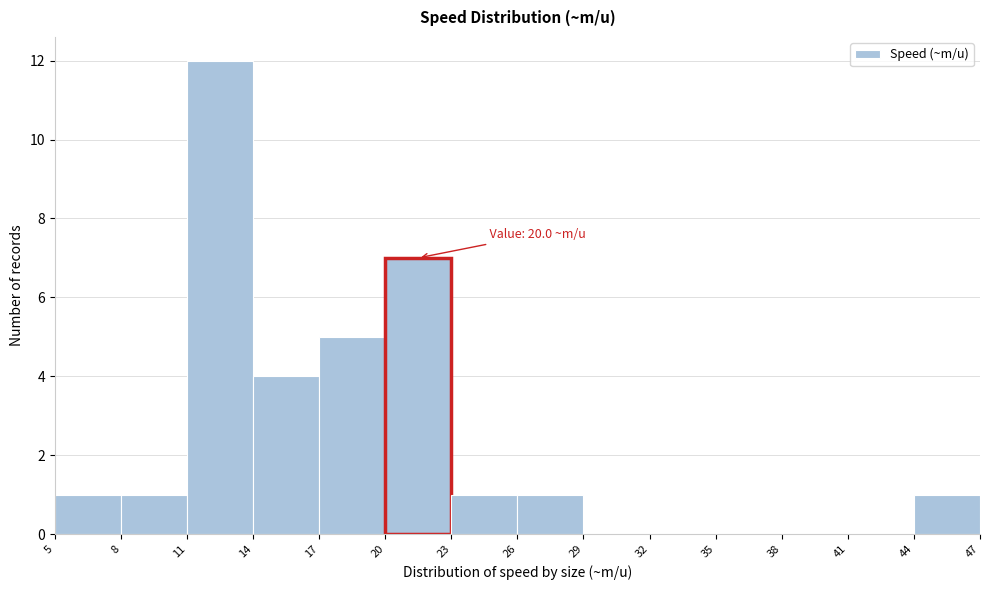

Over which range of the x-axis is the bar tallest?

11 to 14